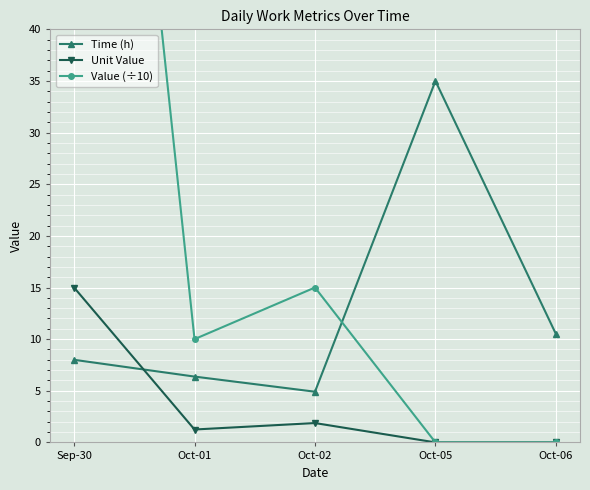

What is the label of the 2nd point from the right?

Oct-05